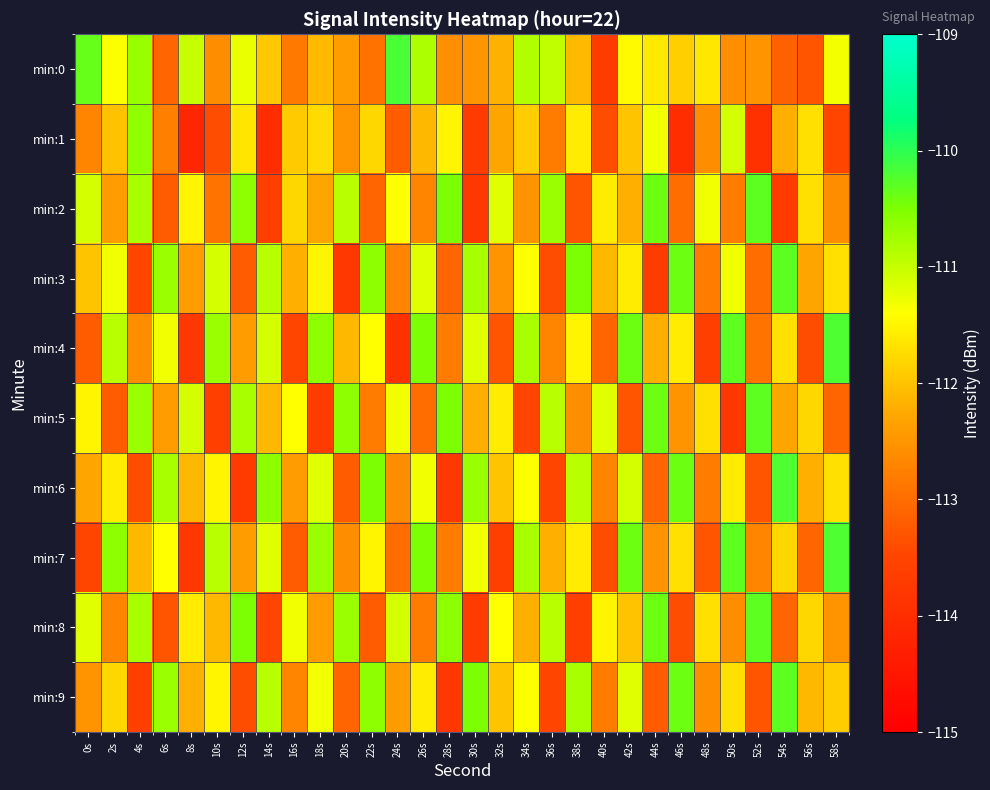

Count the number of data series in this chart.

10